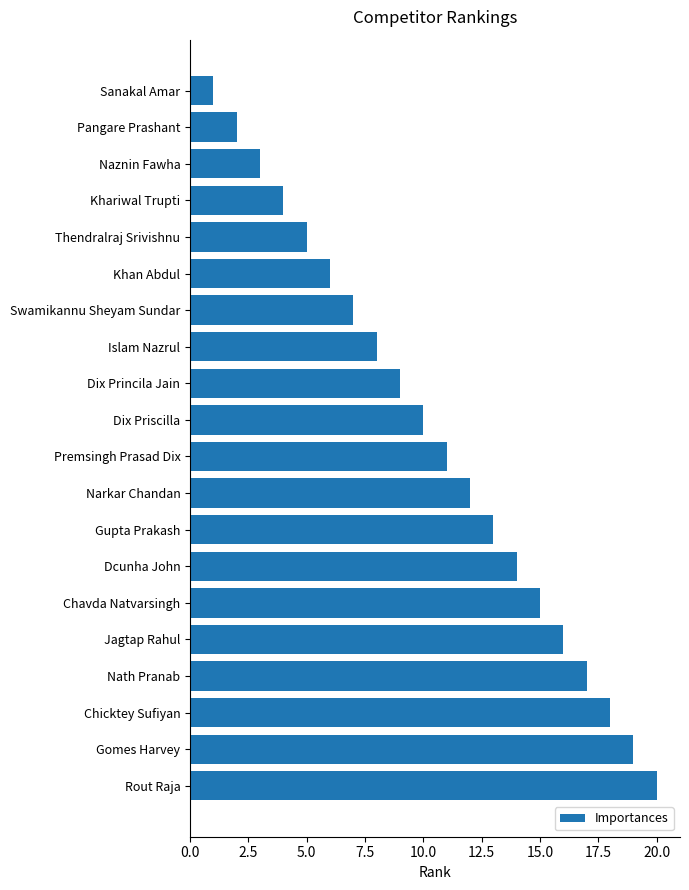

What is the difference between the values at Swamikannu Sheyam Sundar and Nath Pranab?

10